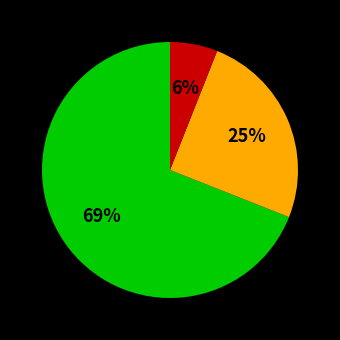

To the nearest percent, what is the average slice percentage?

33%